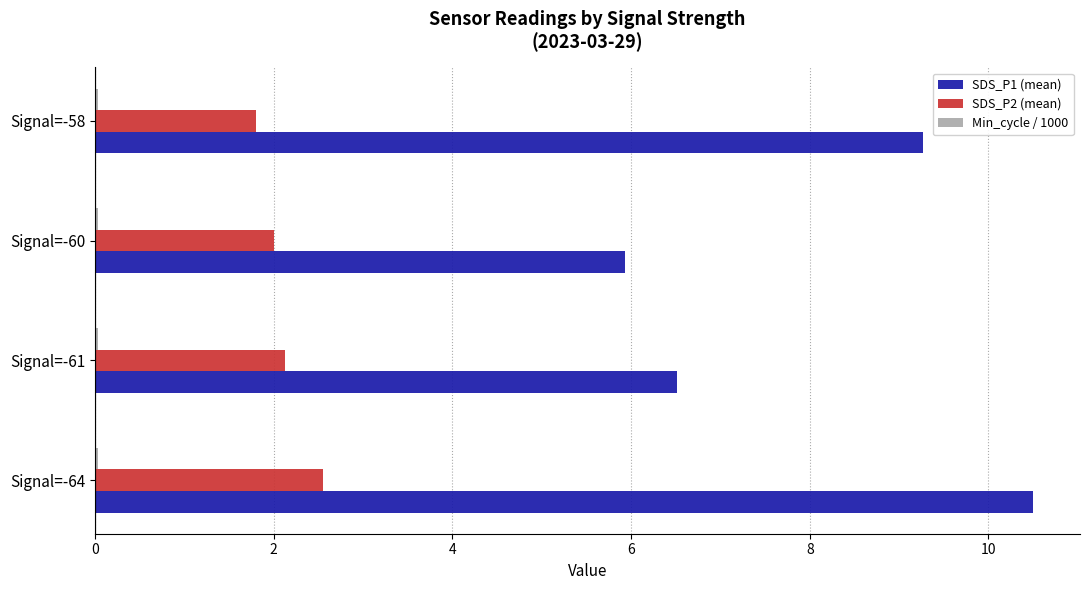

At which category is the sum across all series the highest?

Signal=-64